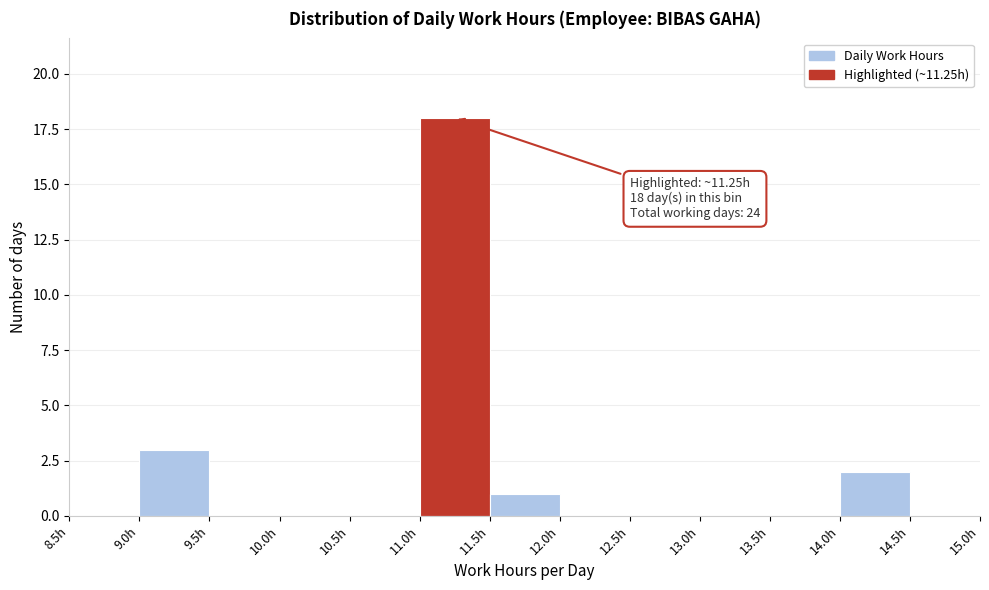

Over which range of the x-axis is the bar tallest?

11.0 to 11.5